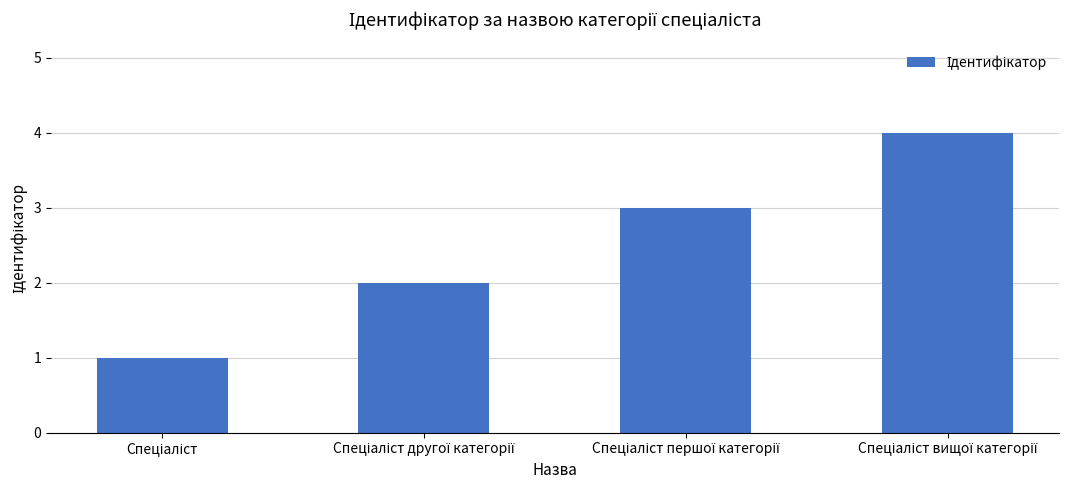

What is the difference between the maximum and minimum values?

3